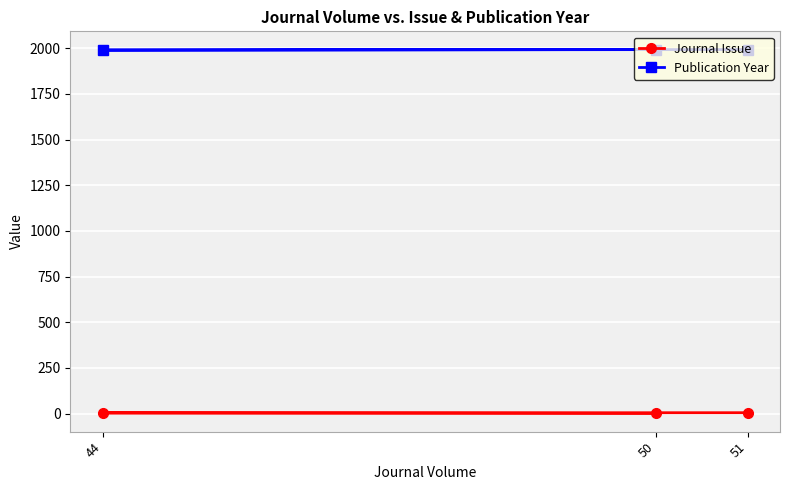

List the labels in order of Publication Year value, largest first.

51, 50, 44